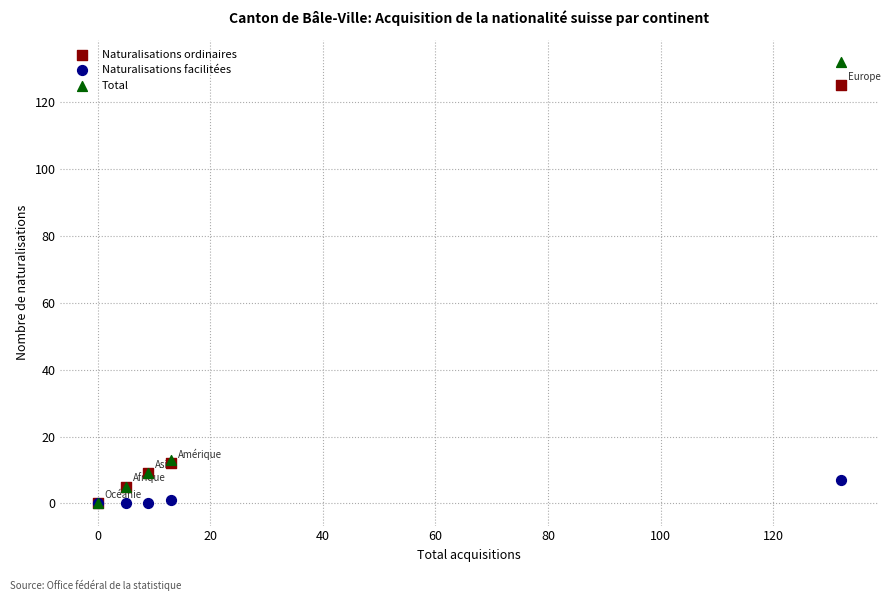

What are all the series names shown in the legend?

Naturalisations ordinaires, Naturalisations facilitées, Total